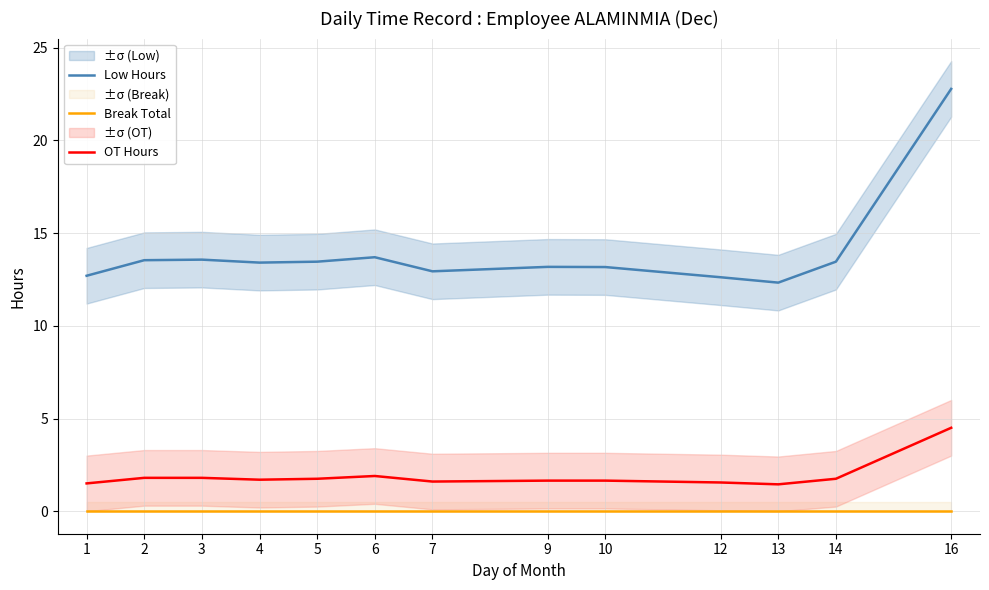

Reading left to right, transcribe all the data shown in this chart.

Low Hours: 1=12.7	2=13.5	3=13.6	4=13.4	5=13.5	6=13.7	7=12.9	9=13.2	10=13.2	12=12.6	13=12.3	14=13.5	16=22.8
Break Total: 1=0.0	2=0.0	3=0.0	4=0.0	5=0.0	6=0.0	7=0.0	9=0.0	10=0.0	12=0.0	13=0.0	14=0.0	16=0.0
OT Hours: 1=1.5	2=1.8	3=1.8	4=1.7	5=1.8	6=1.9	7=1.6	9=1.6	10=1.6	12=1.6	13=1.4	14=1.8	16=4.5